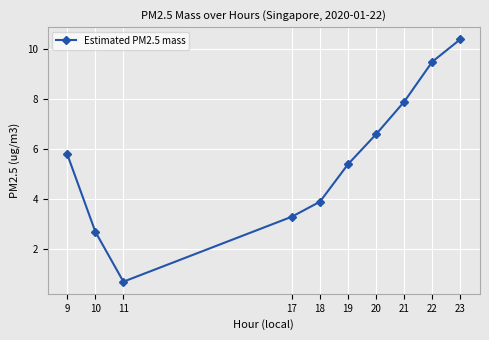

Which label corresponds to the smallest value in the chart?

11